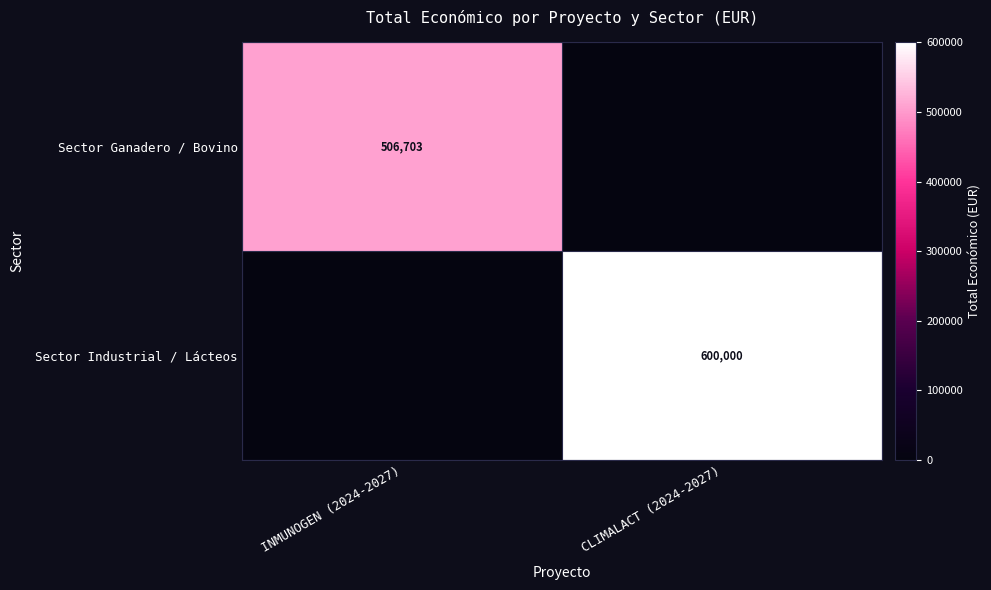

Is it true that Sector Ganadero / Bovino equals 179374 at INMUNOGEN (2024-2027)?

False